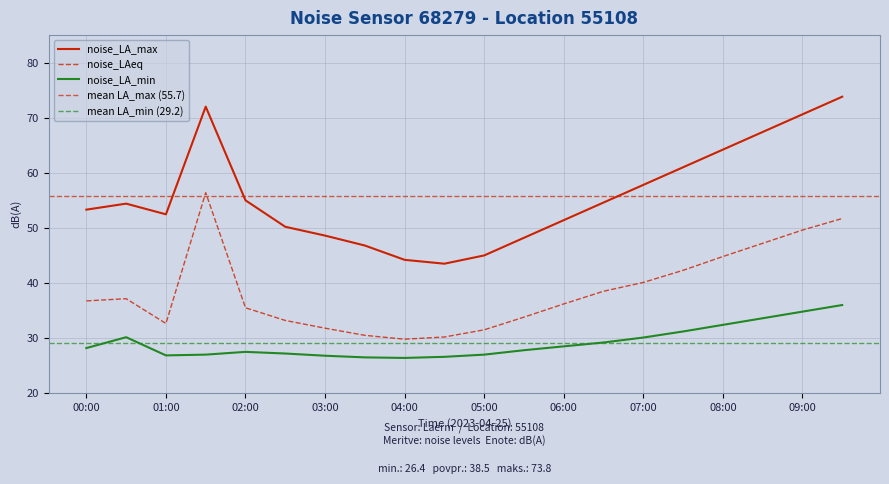

Where is noise_LAeq nearest to the value 43?

07:30